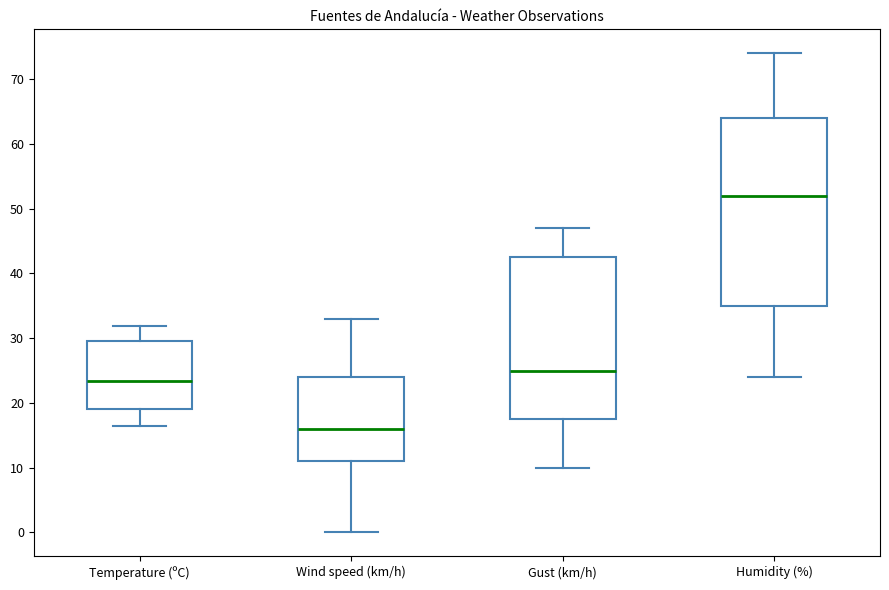

Which box is the tallest, from its lower edge to its upper edge?

Humidity (%)